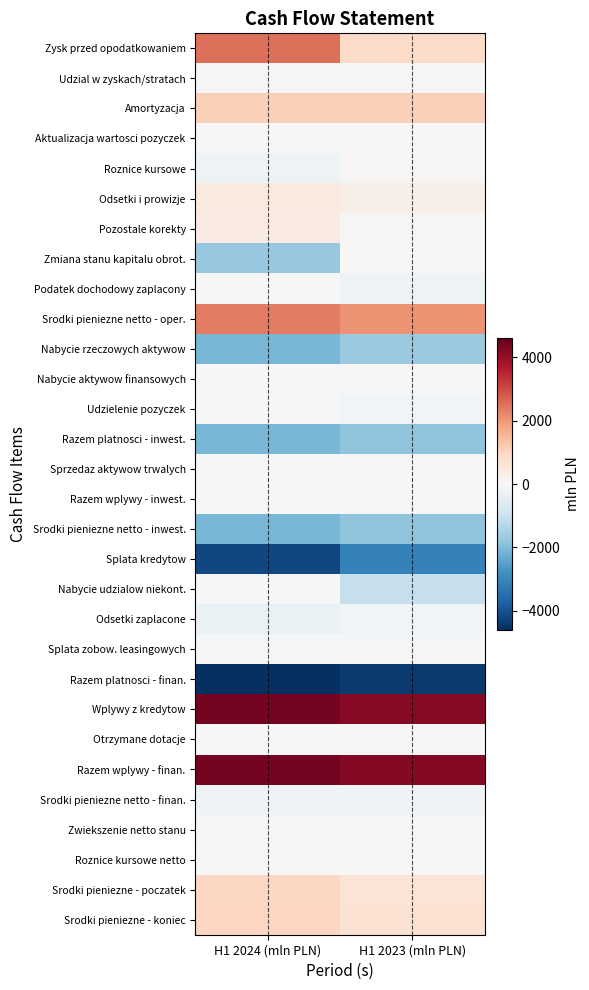

Reading right to left, transcribe all the data shown in this chart.

Zysk przed opodatkowaniem: H1 2023 (mln PLN)=862	H1 2024 (mln PLN)=2526
Udzial w zyskach/stratach: H1 2023 (mln PLN)=-49	H1 2024 (mln PLN)=-63
Amortyzacja: H1 2023 (mln PLN)=1099	H1 2024 (mln PLN)=1086
Aktualizacja wartosci pozyczek: H1 2023 (mln PLN)=20	H1 2024 (mln PLN)=-14
Roznice kursowe: H1 2023 (mln PLN)=67	H1 2024 (mln PLN)=-237
Odsetki i prowizje: H1 2023 (mln PLN)=258	H1 2024 (mln PLN)=437
Pozostale korekty: H1 2023 (mln PLN)=59	H1 2024 (mln PLN)=386
Zmiana stanu kapitalu obrot.: H1 2023 (mln PLN)=-4	H1 2024 (mln PLN)=-1750
Podatek dochodowy zaplacony: H1 2023 (mln PLN)=-242	H1 2024 (mln PLN)=-31
Srodki pieniezne netto - oper.: H1 2023 (mln PLN)=2070	H1 2024 (mln PLN)=2340
Nabycie rzeczowych aktywow: H1 2023 (mln PLN)=-1715	H1 2024 (mln PLN)=-2100
Nabycie aktywow finansowych: H1 2023 (mln PLN)=-22	H1 2024 (mln PLN)=-6
Udzielenie pozyczek: H1 2023 (mln PLN)=-120	H1 2024 (mln PLN)=-1
Razem platnosci - inwest.: H1 2023 (mln PLN)=-1857	H1 2024 (mln PLN)=-2107
Sprzedaz aktywow trwalych: H1 2023 (mln PLN)=14	H1 2024 (mln PLN)=11
Razem wplywy - inwest.: H1 2023 (mln PLN)=16	H1 2024 (mln PLN)=13
Srodki pieniezne netto - inwest.: H1 2023 (mln PLN)=-1841	H1 2024 (mln PLN)=-2094
Splata kredytow: H1 2023 (mln PLN)=-3109	H1 2024 (mln PLN)=-4199
Nabycie udzialow niekont.: H1 2023 (mln PLN)=-1061	H1 2024 (mln PLN)=0
Odsetki zaplacone: H1 2023 (mln PLN)=-114	H1 2024 (mln PLN)=-314
Splata zobow. leasingowych: H1 2023 (mln PLN)=-91	H1 2024 (mln PLN)=-82
Razem platnosci - finan.: H1 2023 (mln PLN)=-4384	H1 2024 (mln PLN)=-4597
Wplywy z kredytow: H1 2023 (mln PLN)=4196	H1 2024 (mln PLN)=4394
Otrzymane dotacje: H1 2023 (mln PLN)=20	H1 2024 (mln PLN)=13
Razem wplywy - finan.: H1 2023 (mln PLN)=4216	H1 2024 (mln PLN)=4407
Srodki pieniezne netto - finan.: H1 2023 (mln PLN)=-168	H1 2024 (mln PLN)=-190
Zwiekszenie netto stanu: H1 2023 (mln PLN)=61	H1 2024 (mln PLN)=56
Roznice kursowe netto: H1 2023 (mln PLN)=1	H1 2024 (mln PLN)=25
Srodki pieniezne - poczatek: H1 2023 (mln PLN)=623	H1 2024 (mln PLN)=940
Srodki pieniezne - koniec: H1 2023 (mln PLN)=684	H1 2024 (mln PLN)=996